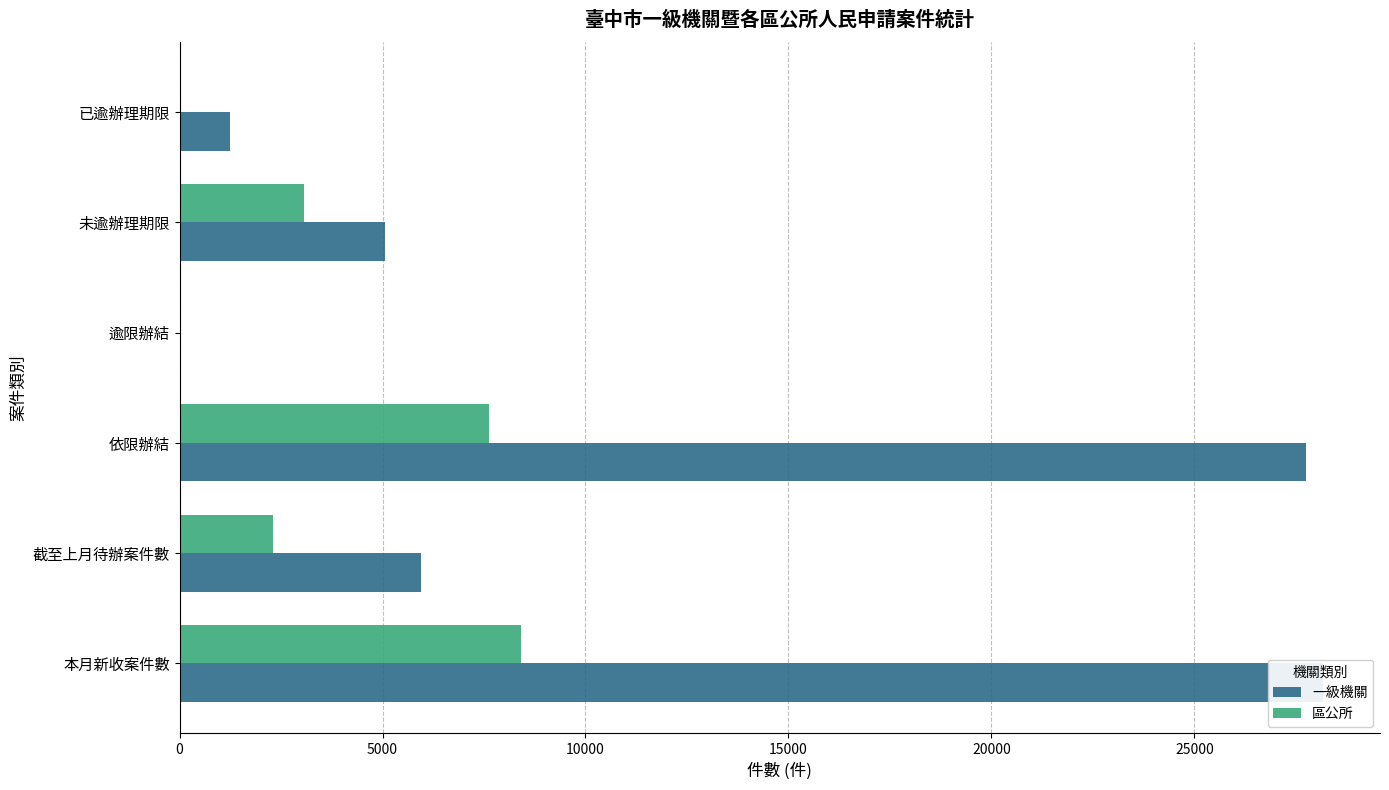

What is the difference between the highest and lowest values at 依限辦結?

20141